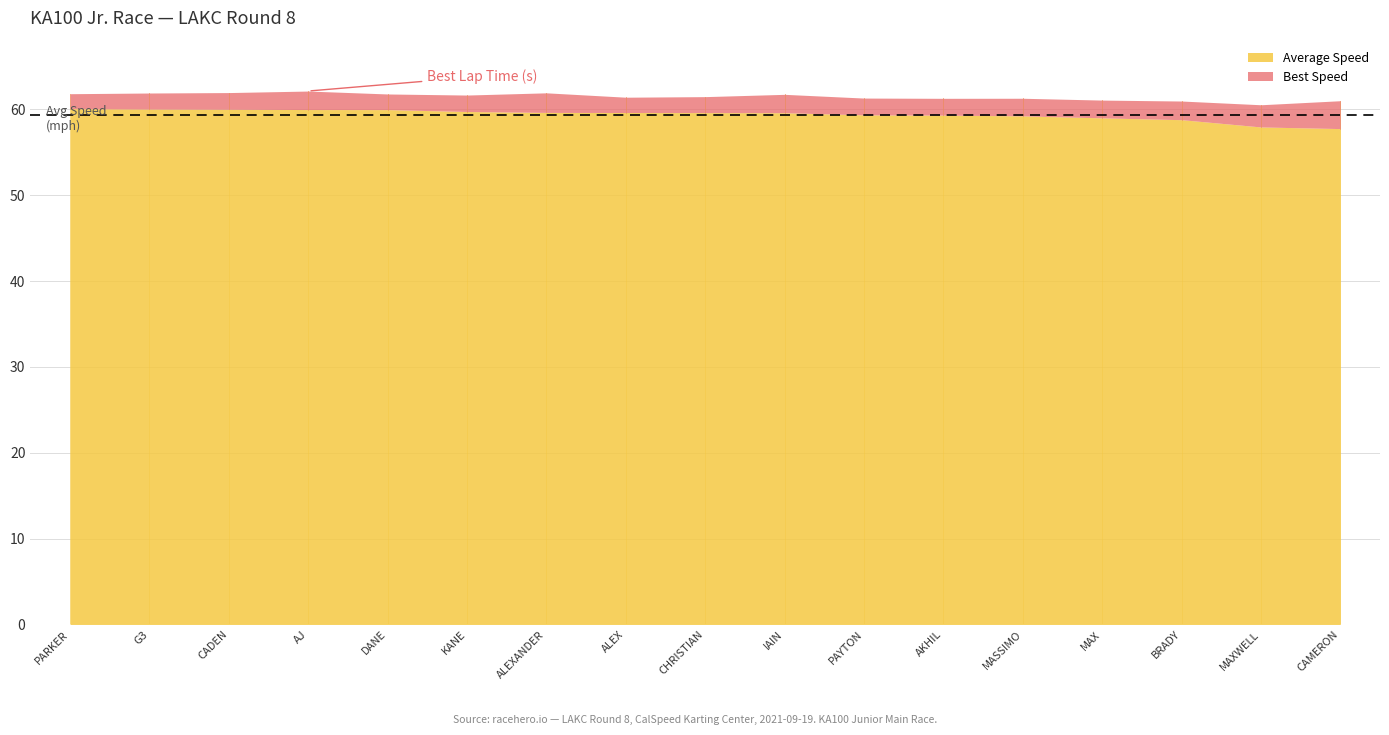

Which series changed the most between CHRISTIAN TOKUNAGA and BRADY GOLAN?

Average Speed